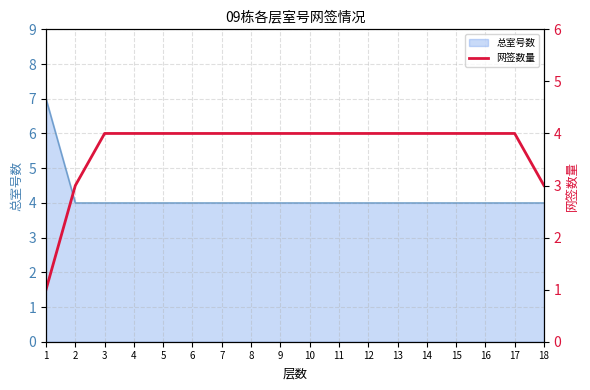

What is the minimum value shown in the chart?

1